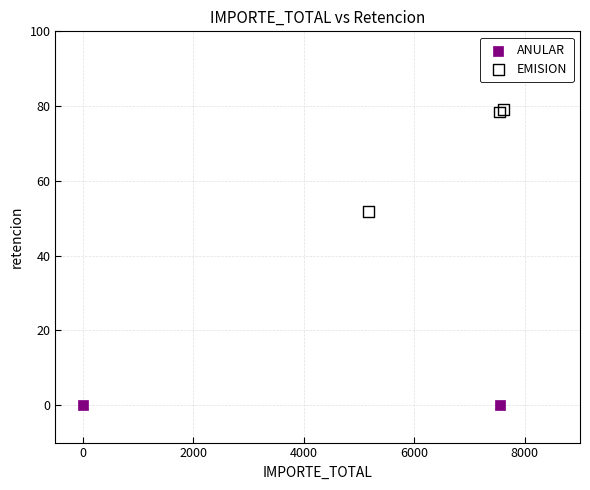

What are all the series names shown in the legend?

ANULAR, EMISION